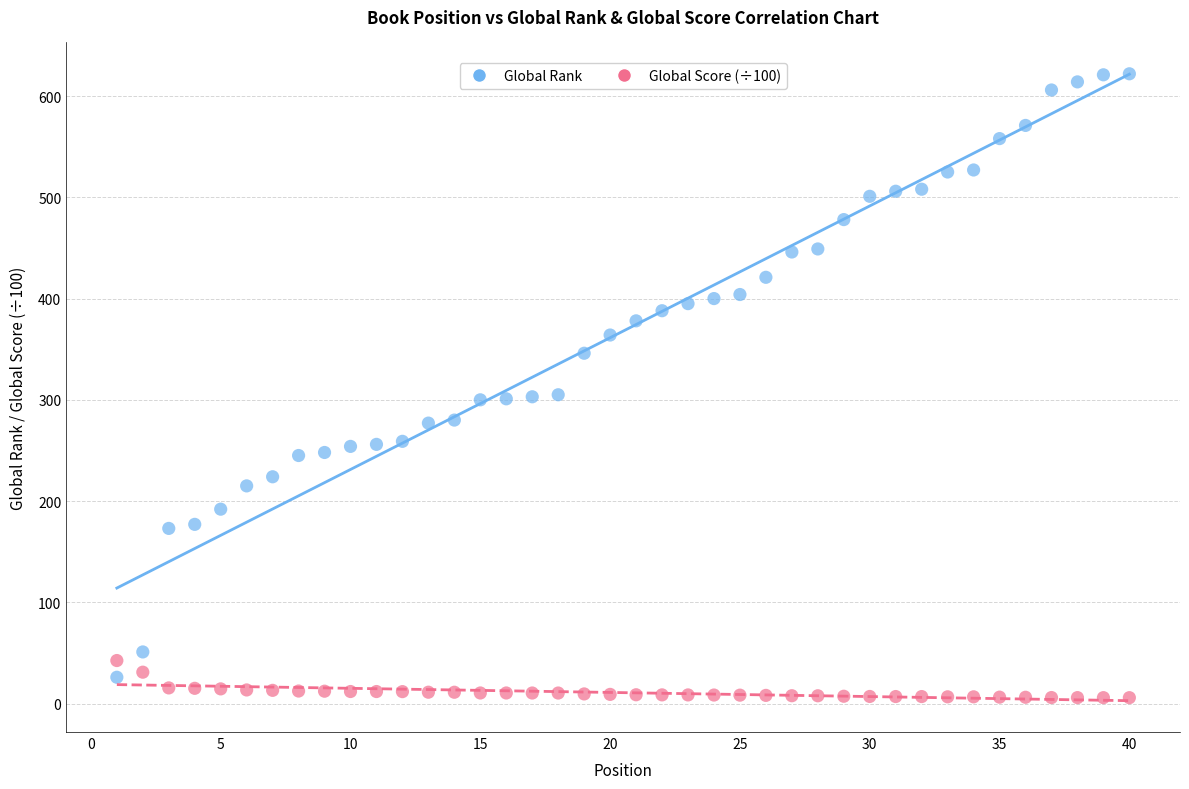

What is the X range (max minus min) for the scatter plot?

39.0